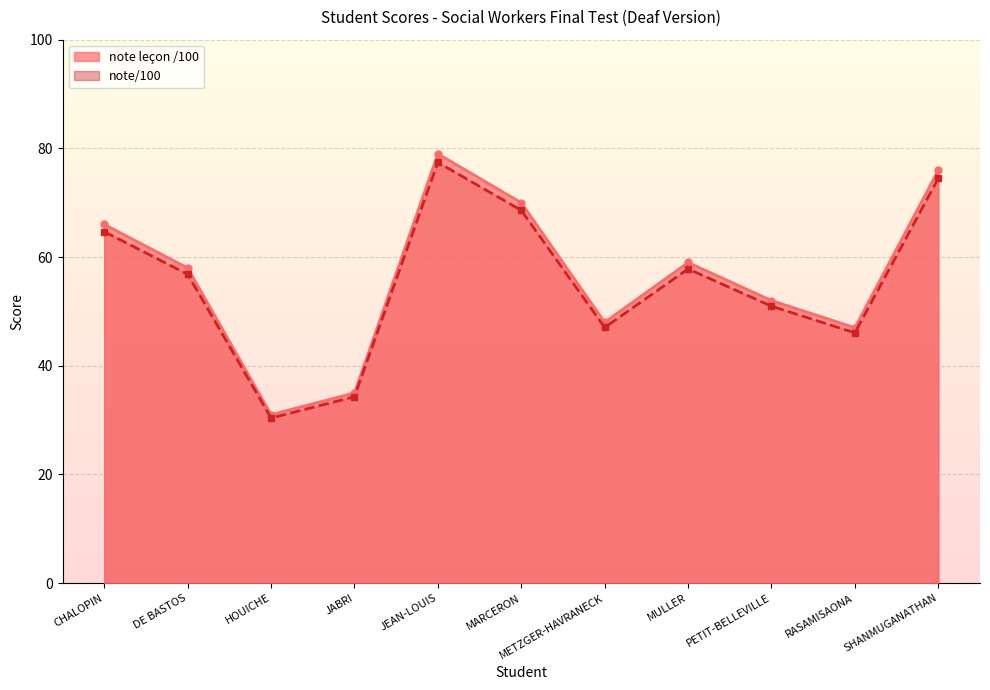

Does the chart have visible grid lines?

Yes